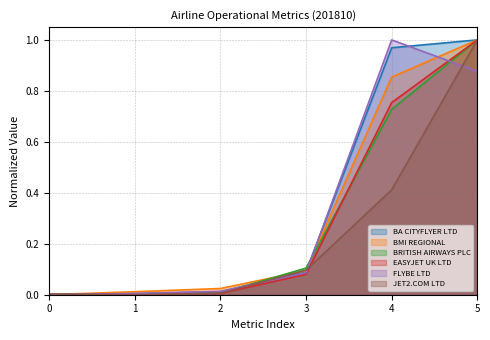

At which category is the sum across all series the highest?

5